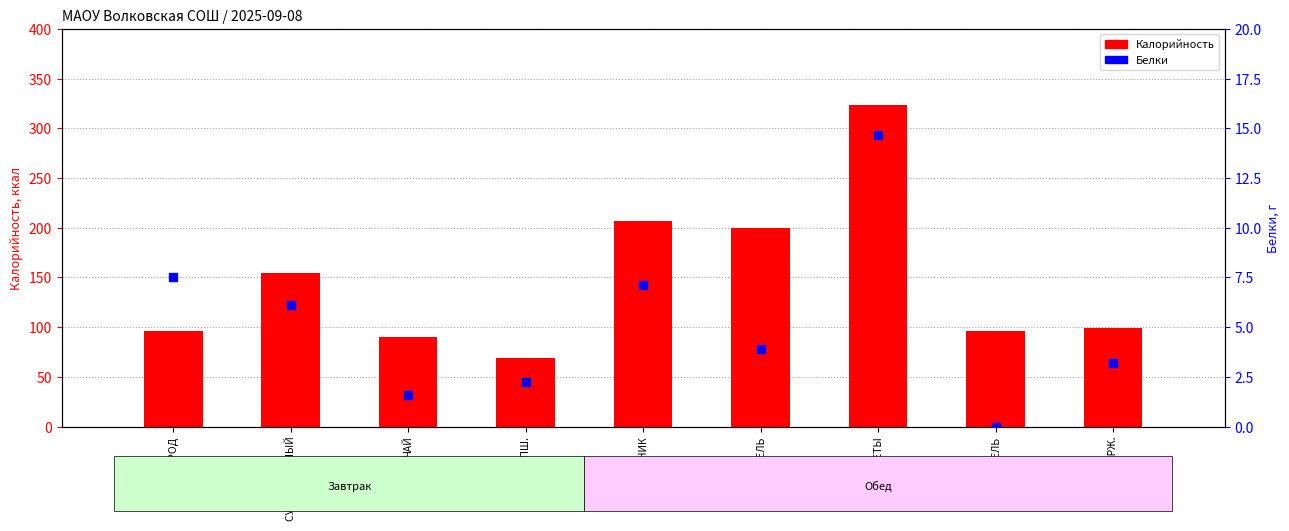

What are all the series names shown in the legend?

Калорийность, Белки